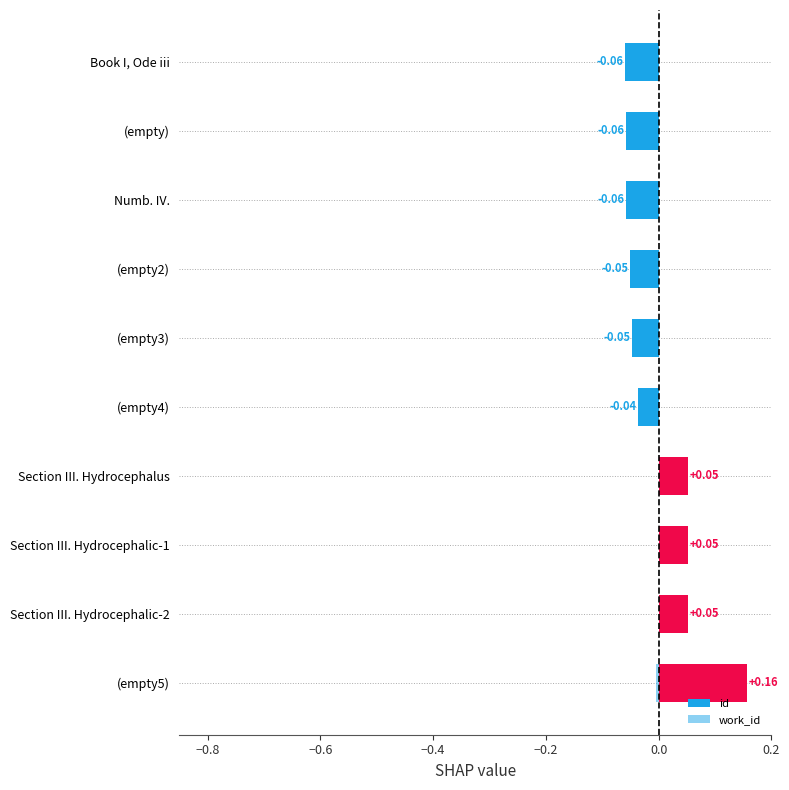

Reading left to right, extract all data points from this chart.

id: -0.1	-0.1	-0.1	-0.1	-0.0	-0.0	0.1	0.1	0.1	0.2
work_id: -0.0	-0.0	-0.0	-0.0	-0.0	-0.0	0.0	0.0	0.0	-0.0